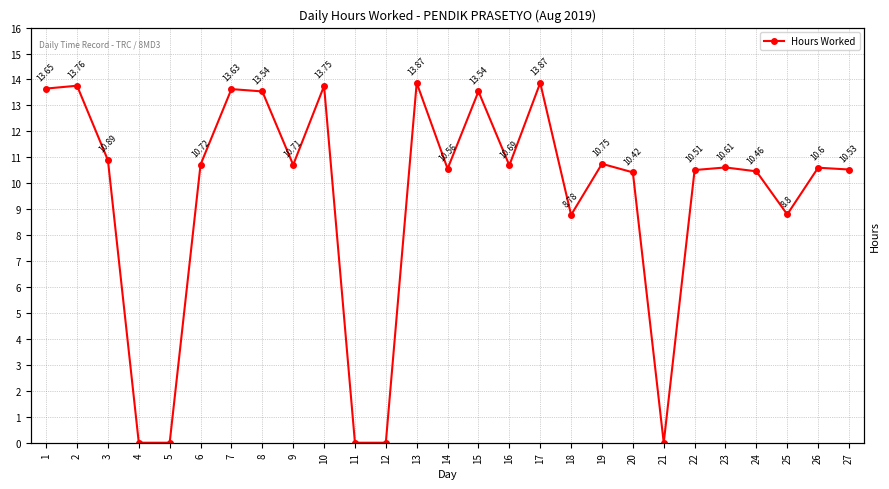

What is the value of the 27th point from the left?

10.5